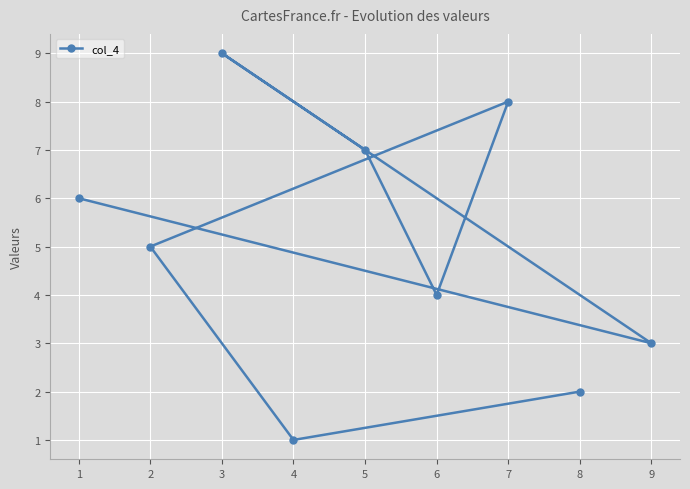

How many lines are shown in the chart?

1